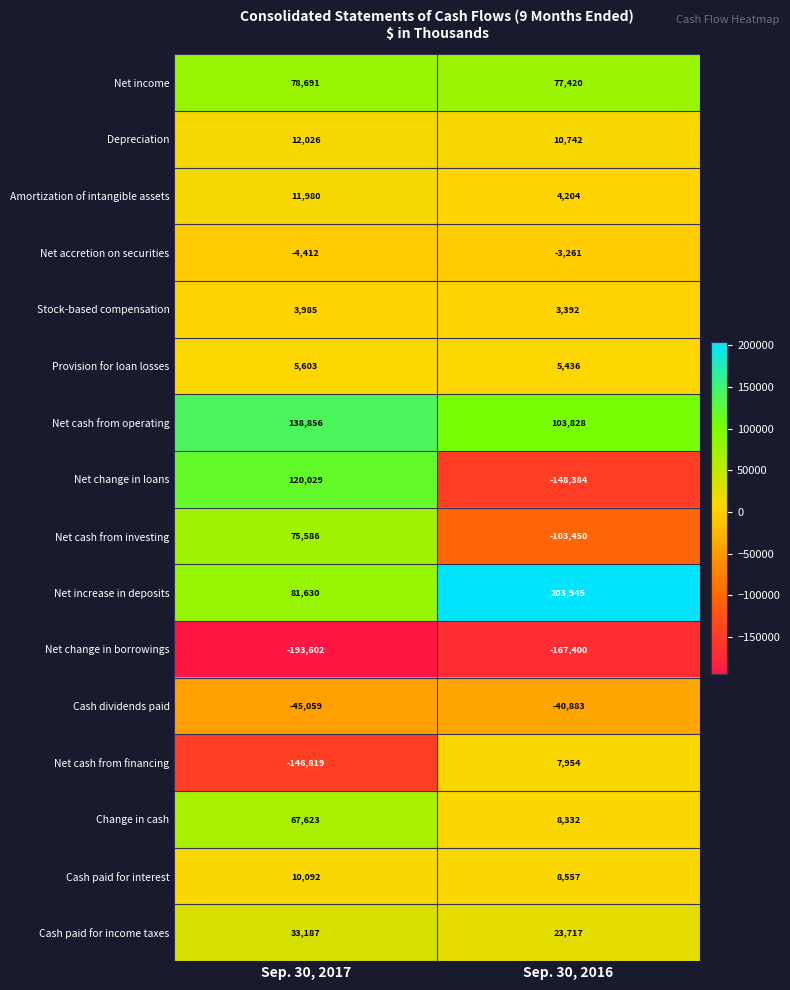

What is the sum of all Cash paid for interest values?

18649